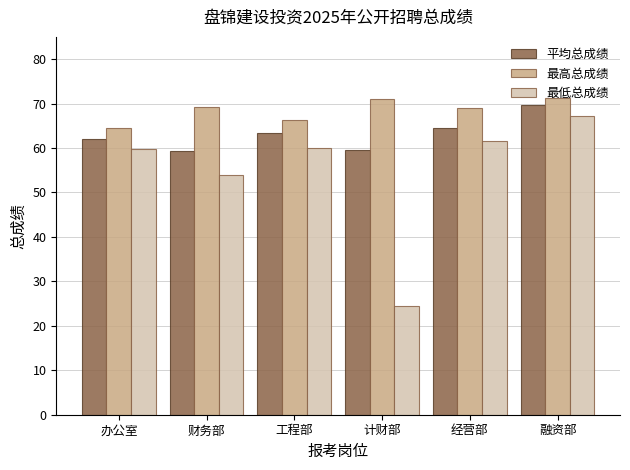

Rank the series at 计财部 from highest to lowest value.

最高总成绩, 平均总成绩, 最低总成绩